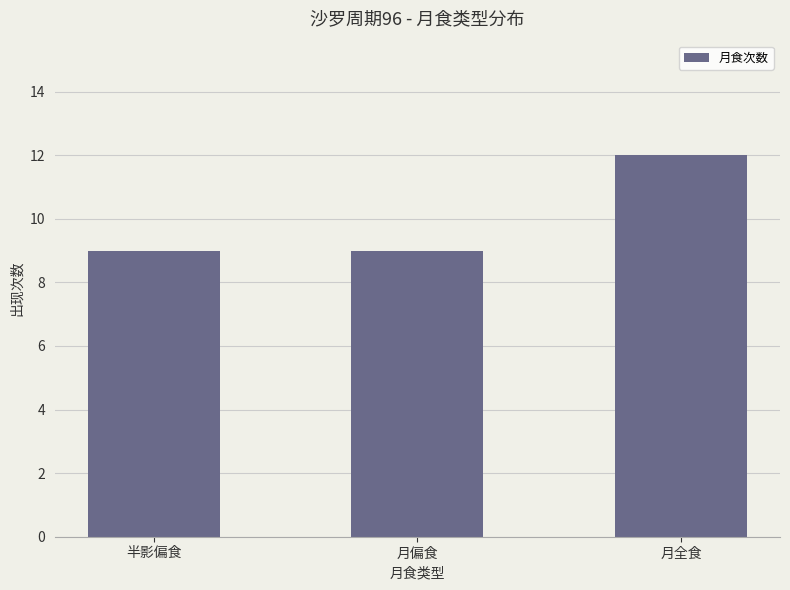

Does the chart contain any negative values?

No